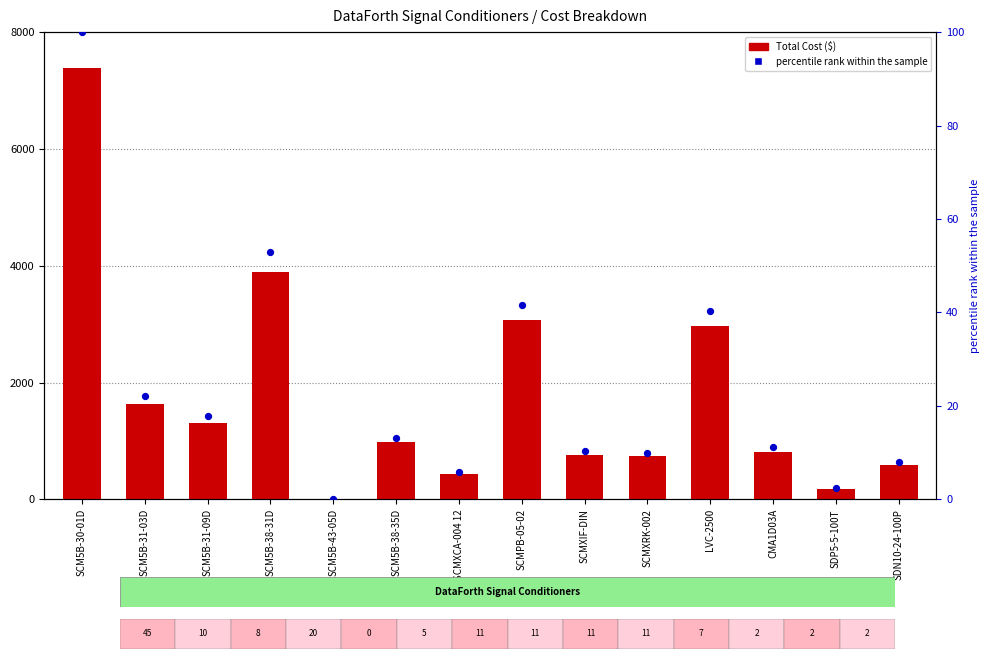

At which category is the sum across all series the highest?

SCM5B-30-01D